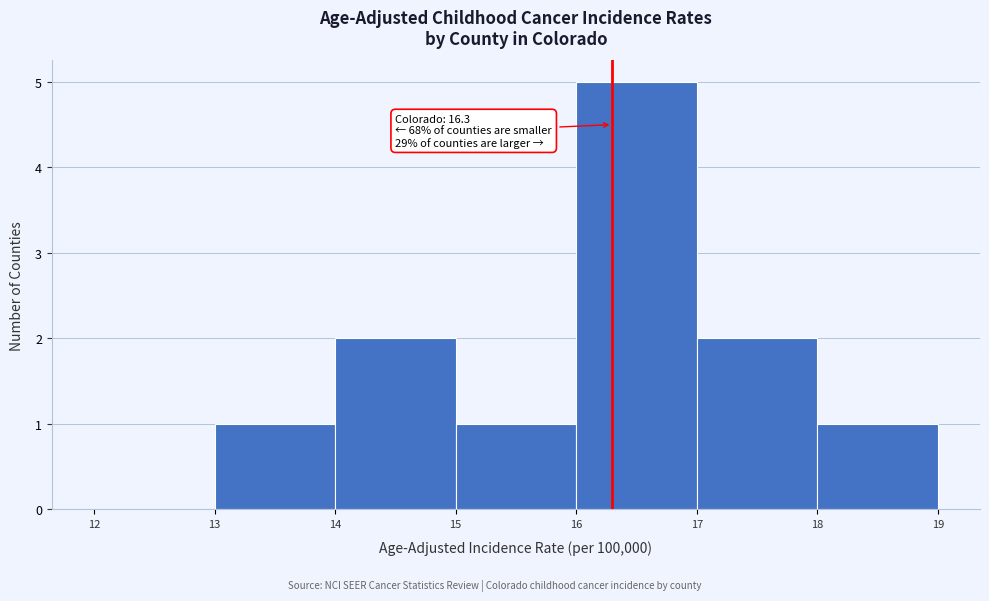

Over which range of the x-axis is the bar tallest?

16 to 17